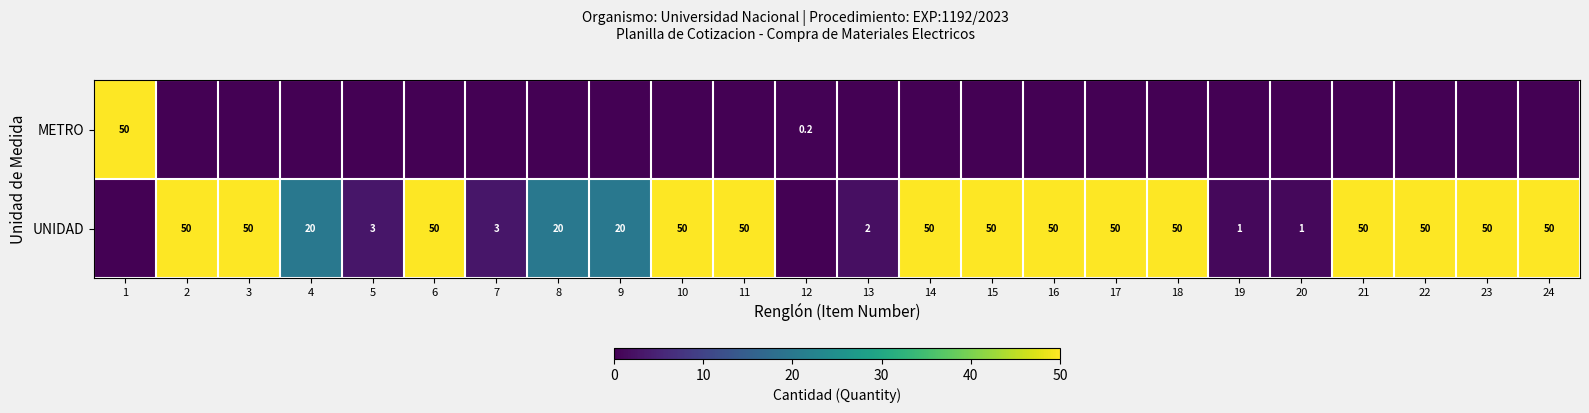

The UNIDAD series shows 50.0 at 15. True or false?

True